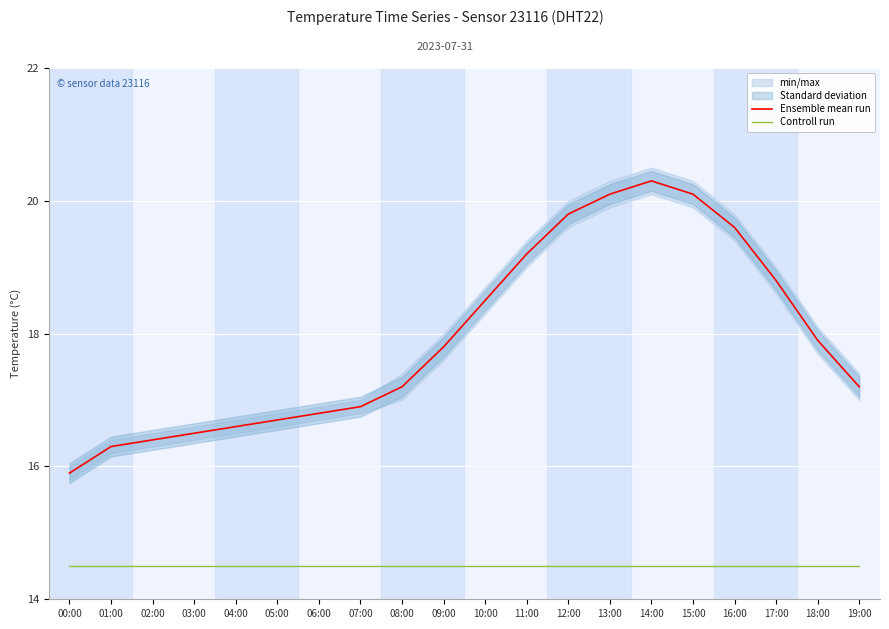

Which category has the lowest value in the Ensemble mean run series?

00:00